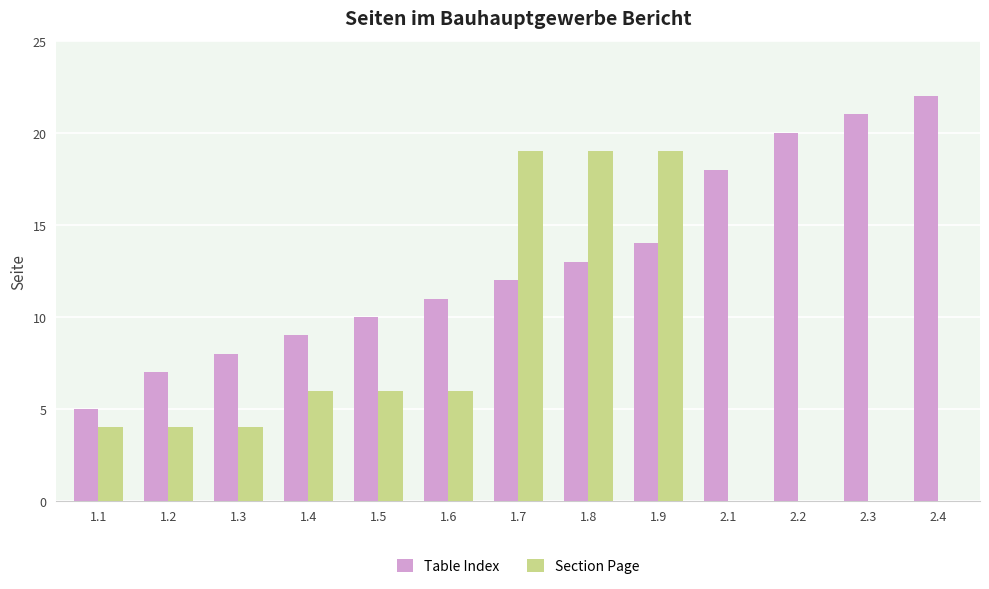

At which category does the chart reach its peak across all series?

2.4